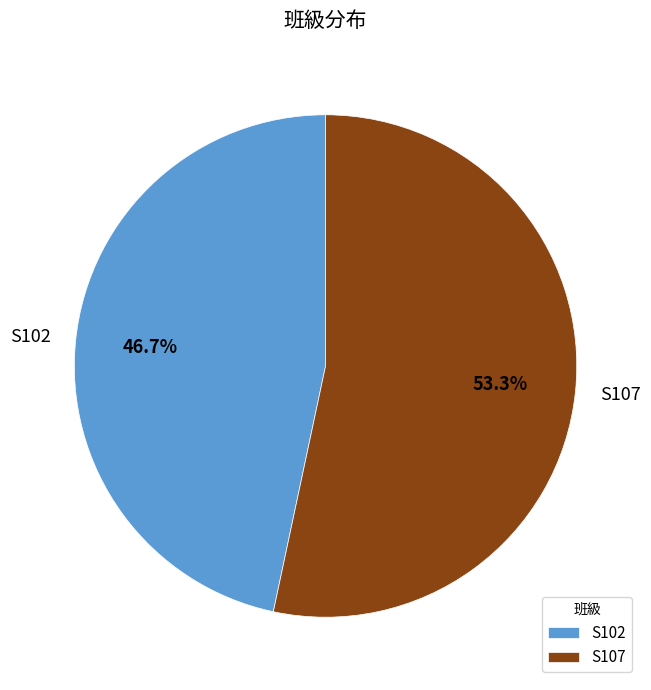

What is the ratio of the value at S107 to the value at S102?

1.1